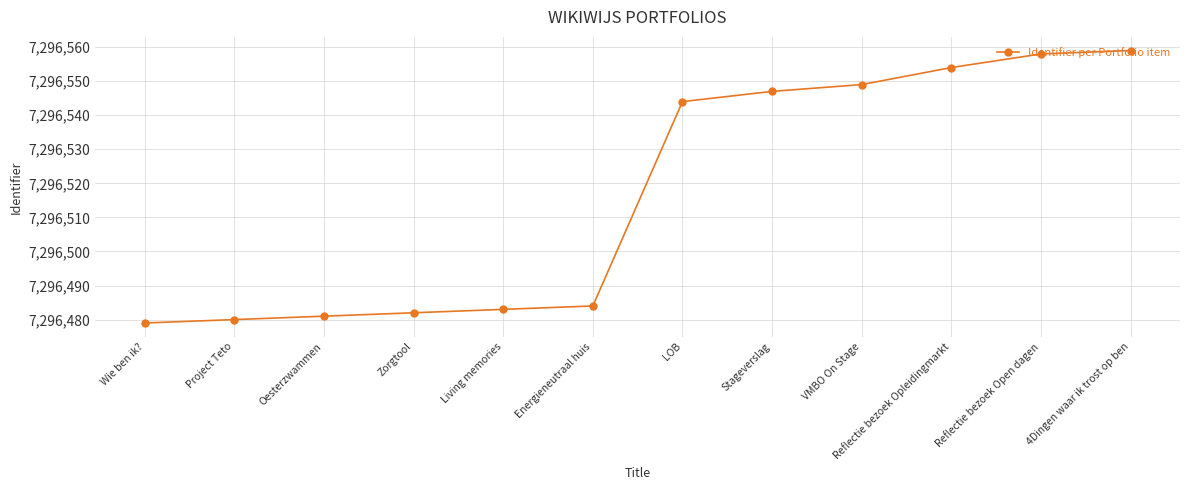

What is the maximum value shown in the chart?

7296559